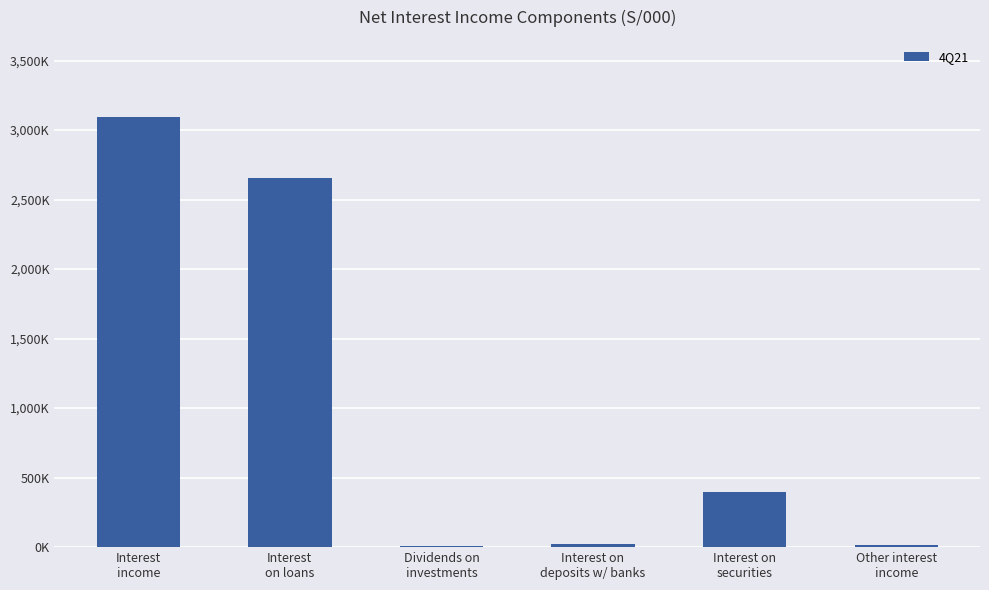

How many data points are above 395815?

2